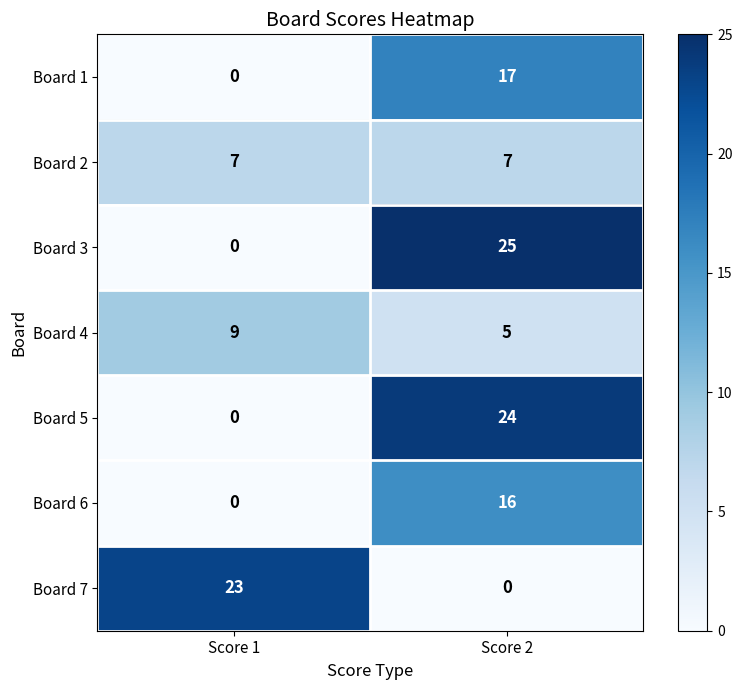

Is it true that Board 2 equals 7 at Score 1?

True